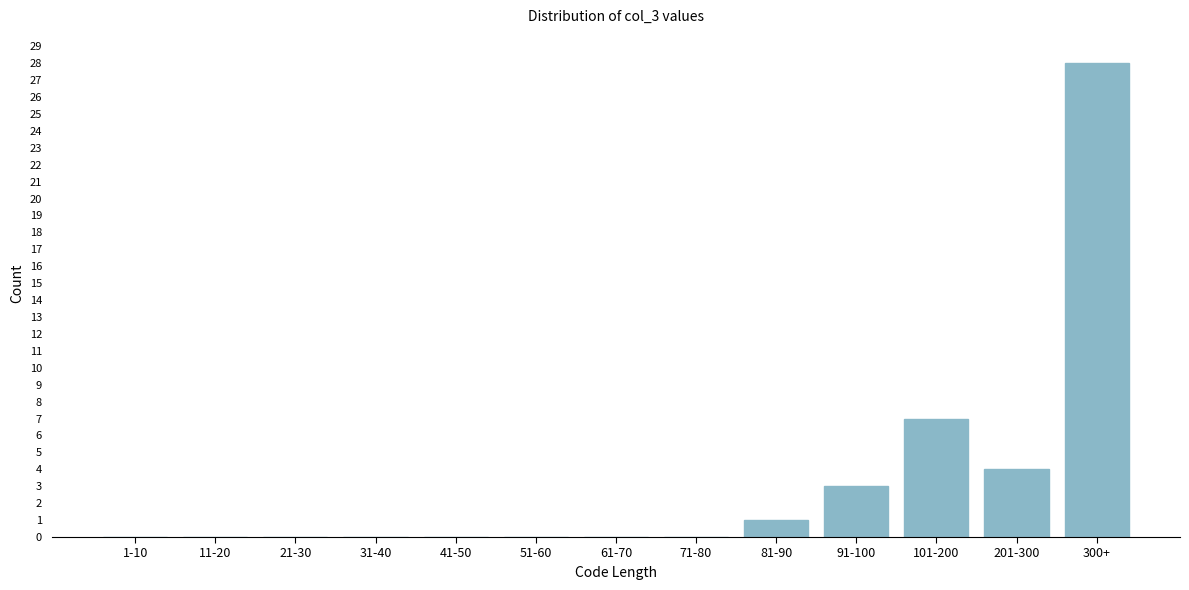

Reading left to right, list all the values displayed in this chart.

1-10=0	11-20=0	21-30=0	31-40=0	41-50=0	51-60=0	61-70=0	71-80=0	81-90=1	91-100=3	101-200=7	201-300=4	300+=28